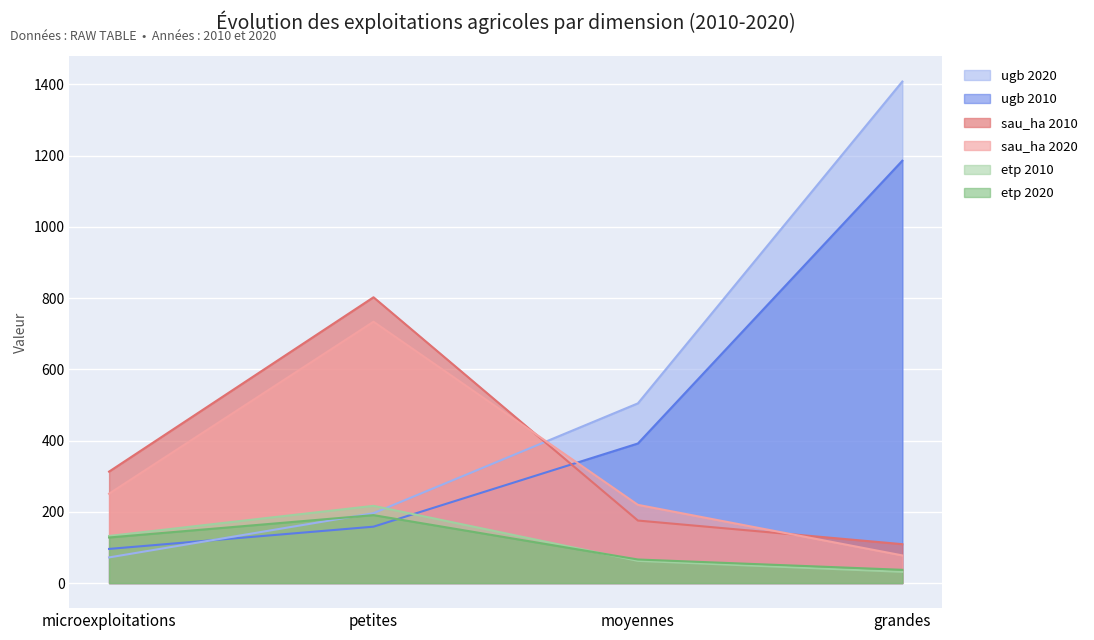

What is the sum of all ugb 2010 values?

1831.2